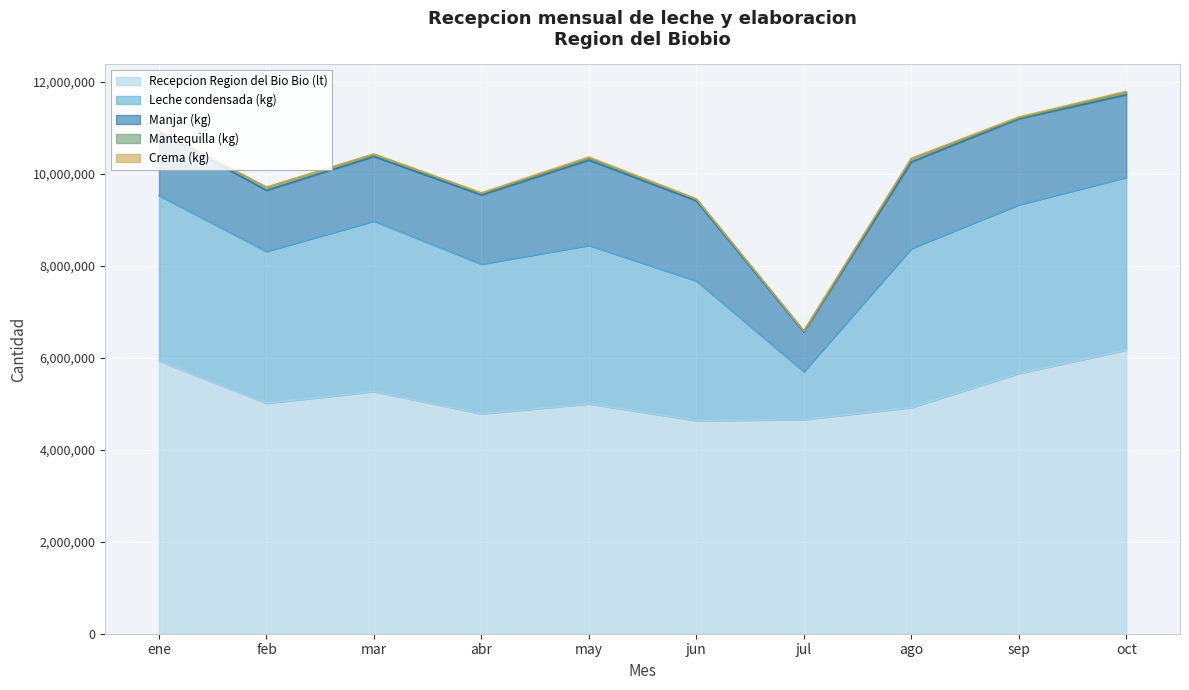

The value of Mantequilla (kg) at oct is 94385. True or false?

False